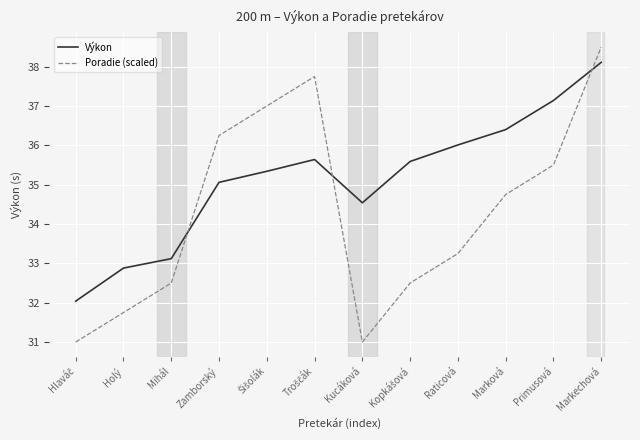

After their last crossing, which series has the higher values: Poradie (scaled) or Výkon?

Poradie (scaled)